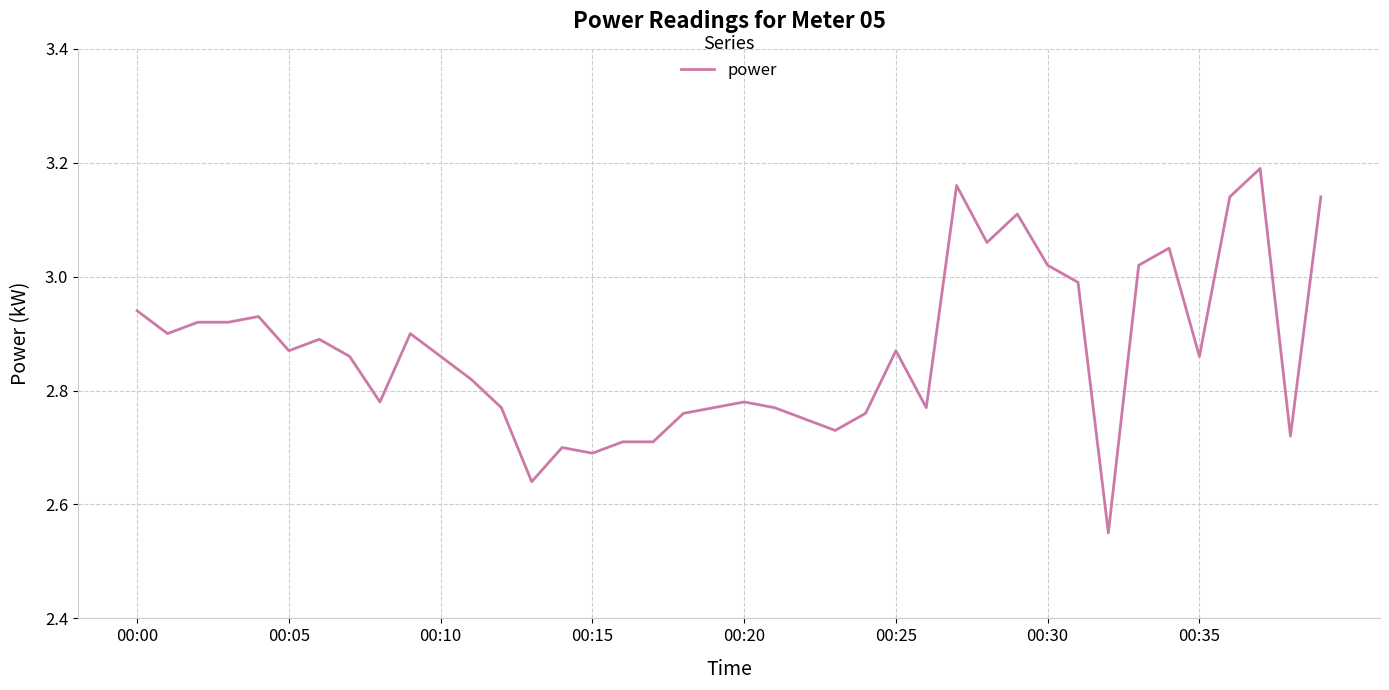

What is the difference between the maximum and minimum values?

0.6